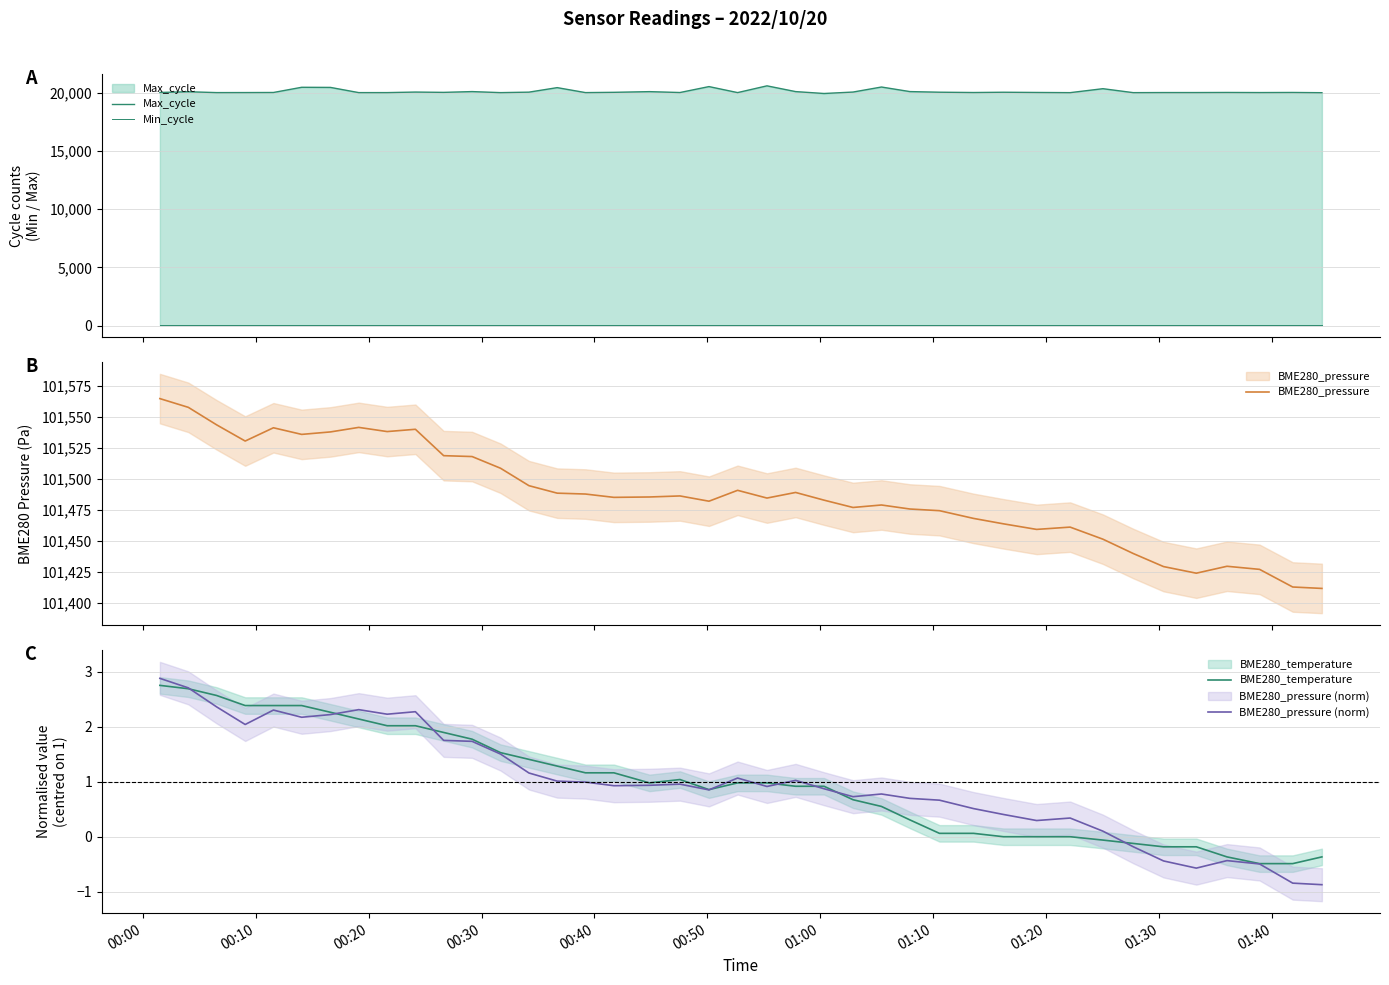

Count the number of categories in the chart.

40